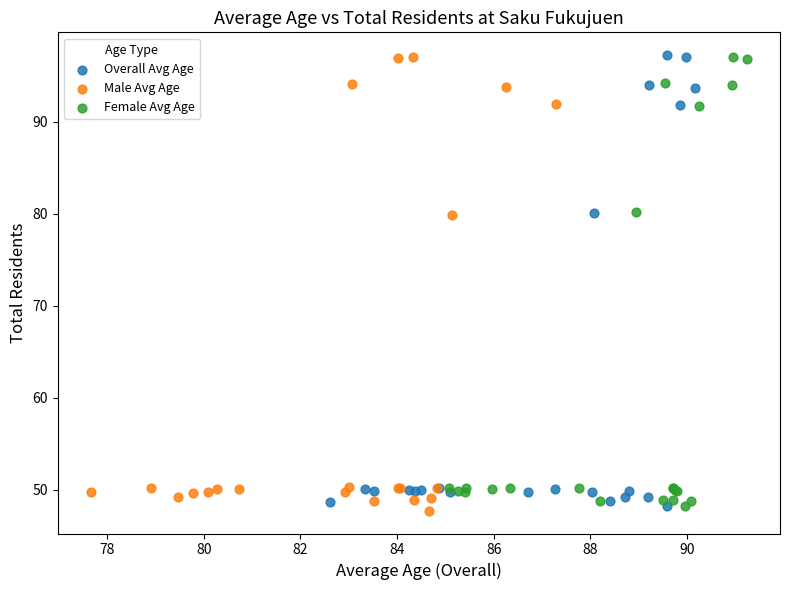

Which series reaches the minimum Y coordinate?

Male Avg Age